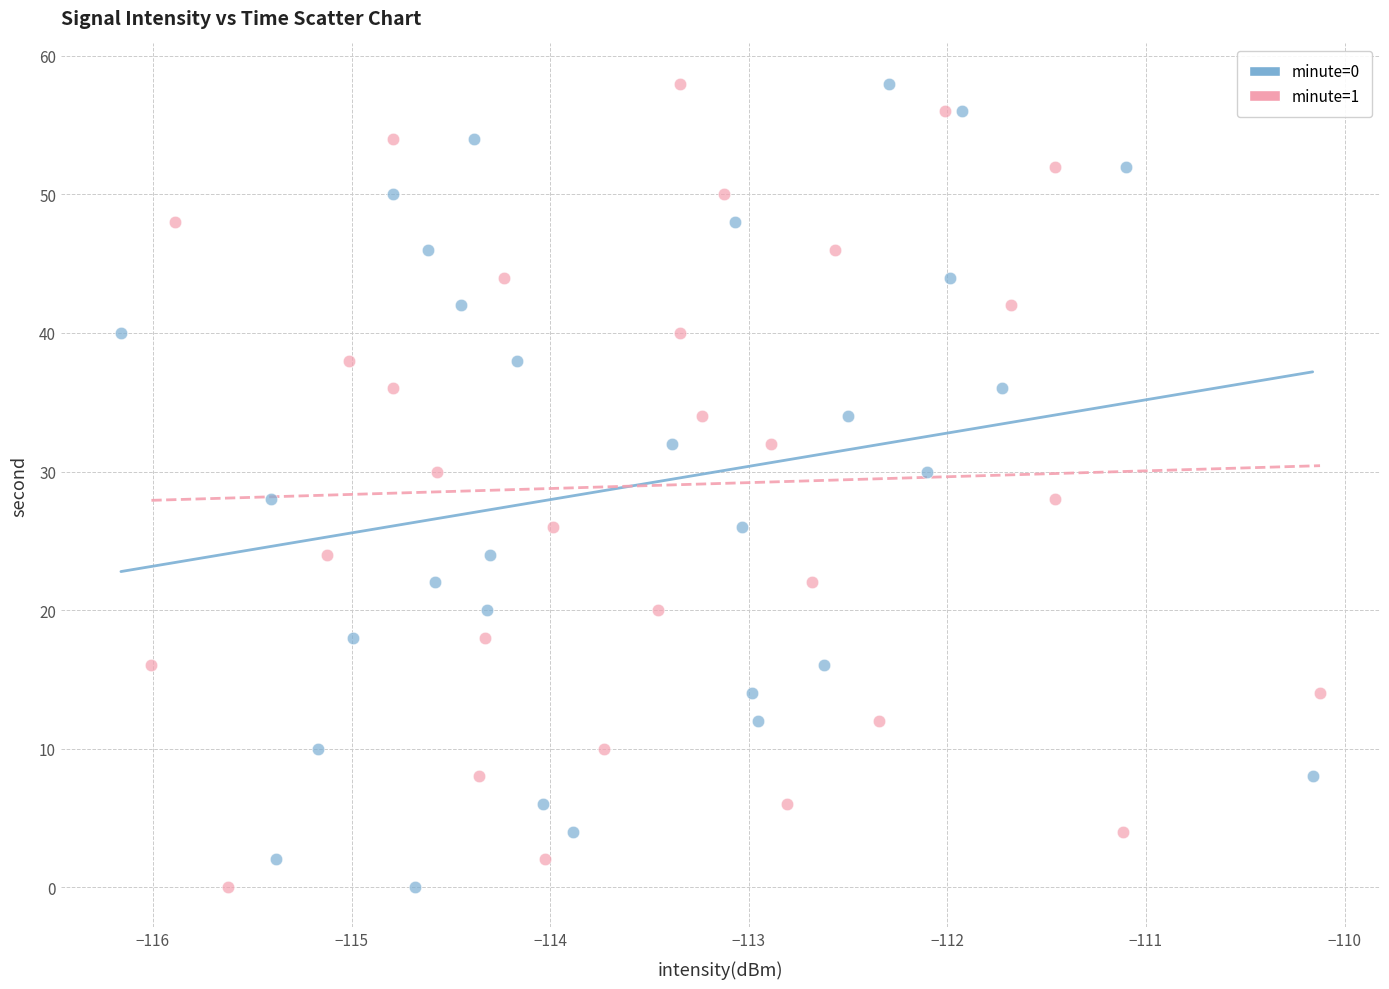

What are all the series names shown in the legend?

minute=0, minute=1